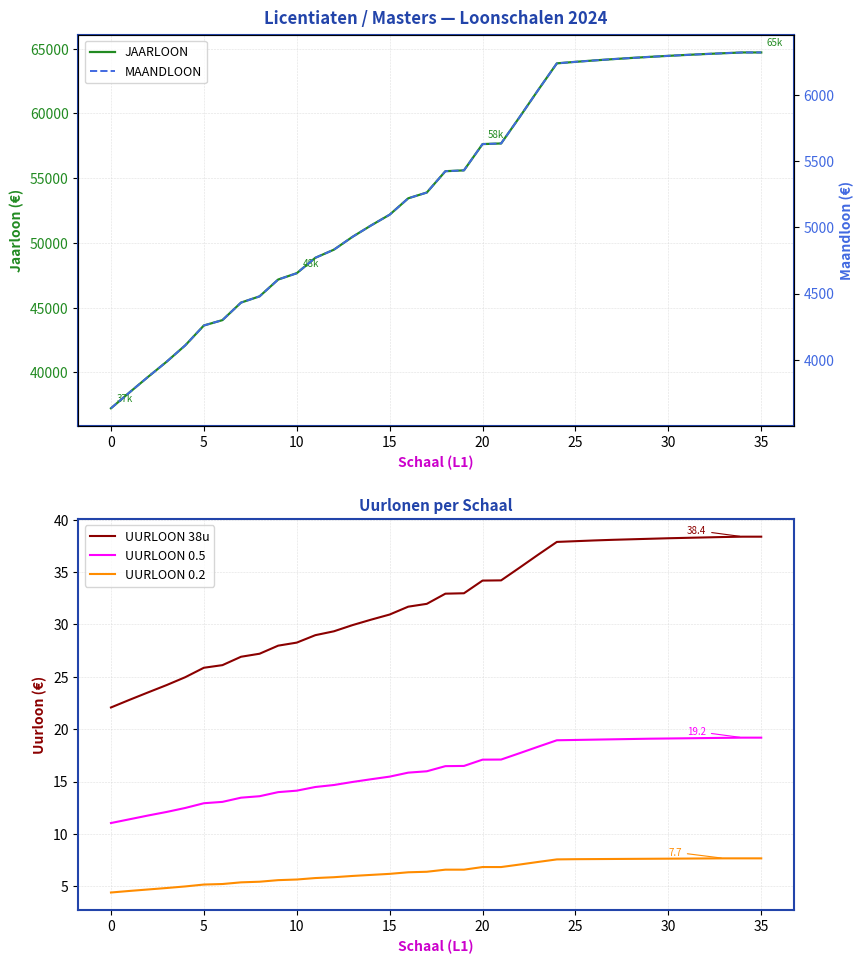

What is the highest value of the UURLOON 0.5 series?

19.2